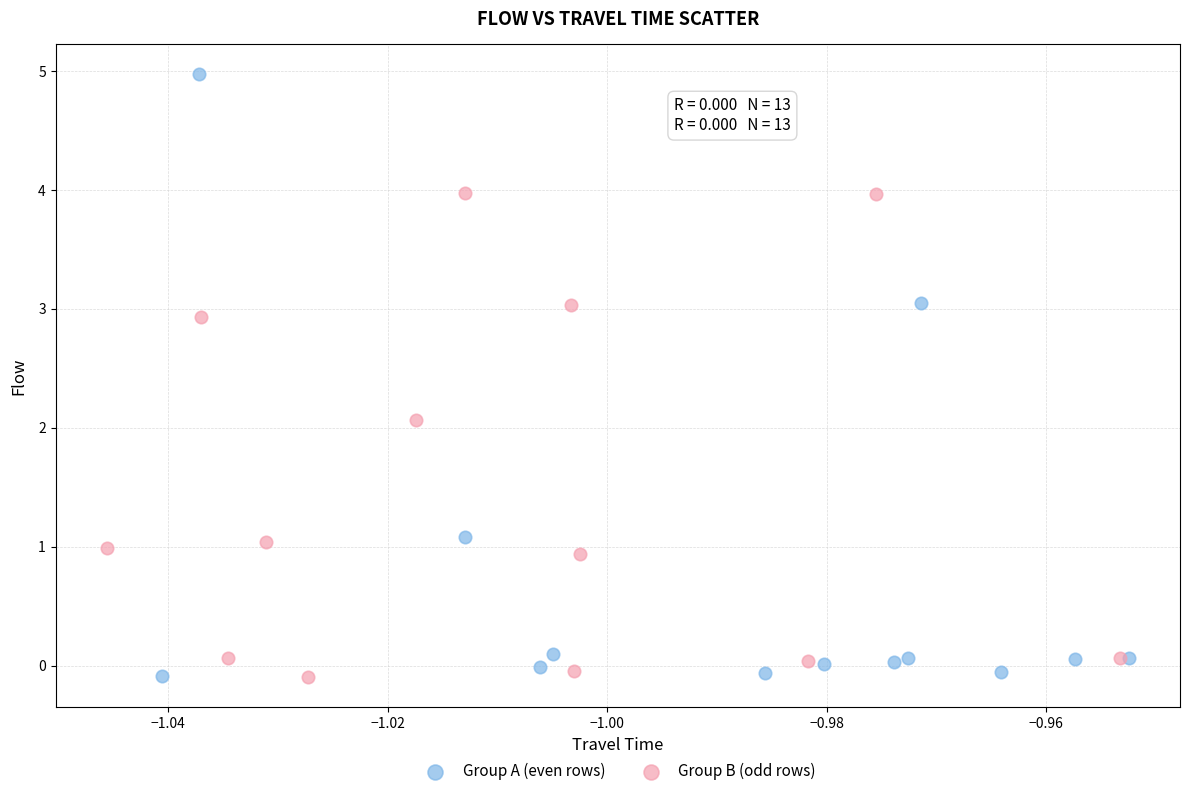

Which series reaches the maximum Y coordinate?

Group A (even rows)